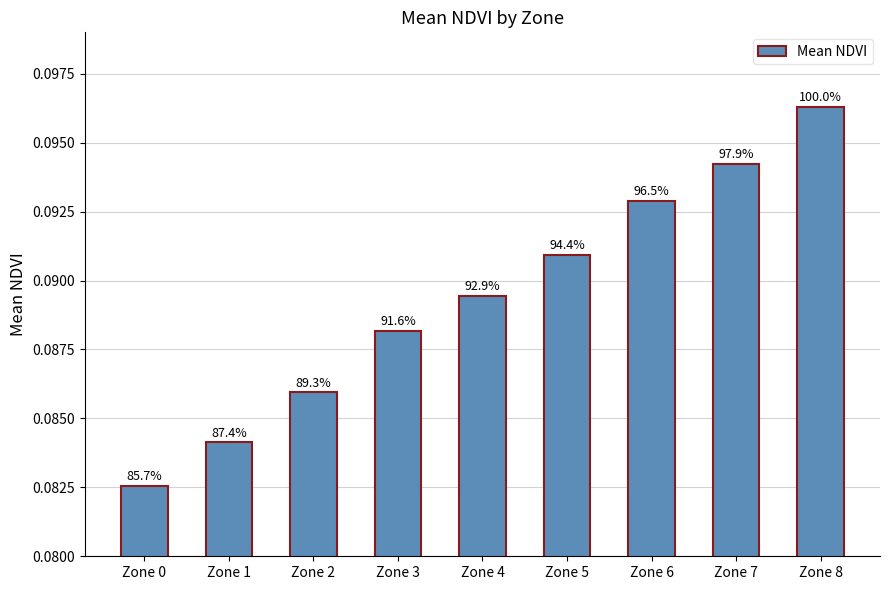

What is the value of the 4th bar from the left?

0.1